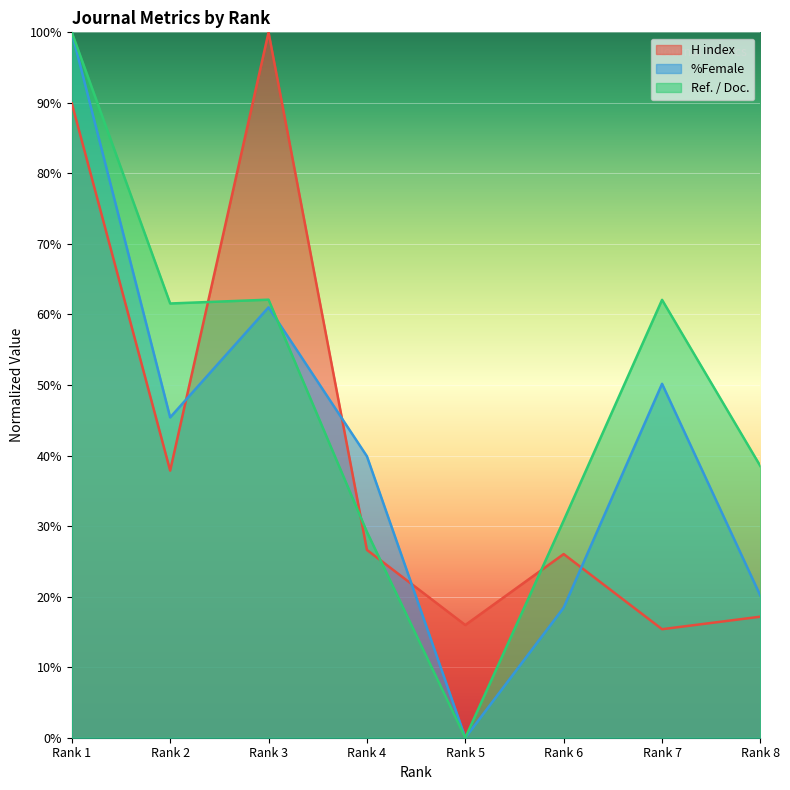

At which category does the chart reach its minimum across all series?

Rank 5